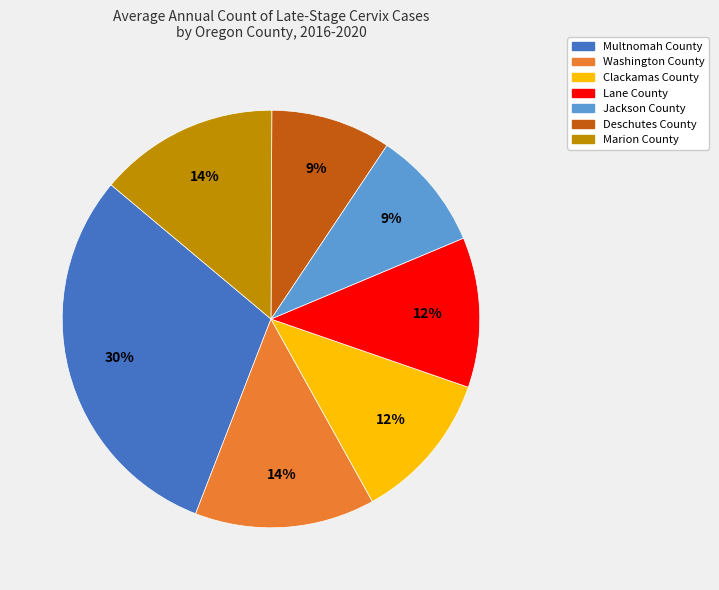

Between Clackamas County and Washington County, which is larger?

Washington County